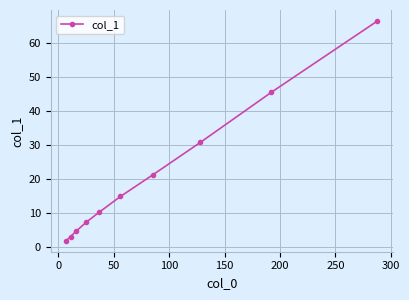

What is the value of the 8th point from the left?

30.7